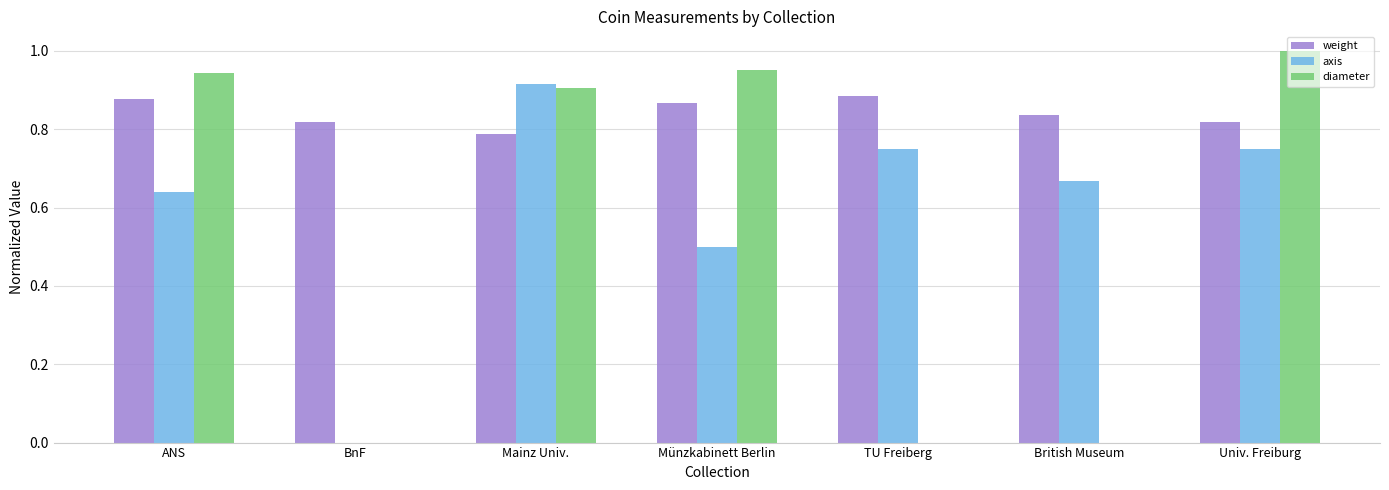

Is the value of diameter at Münzkabinett Berlin greater than the value of axis at Mainz Univ.?

Yes